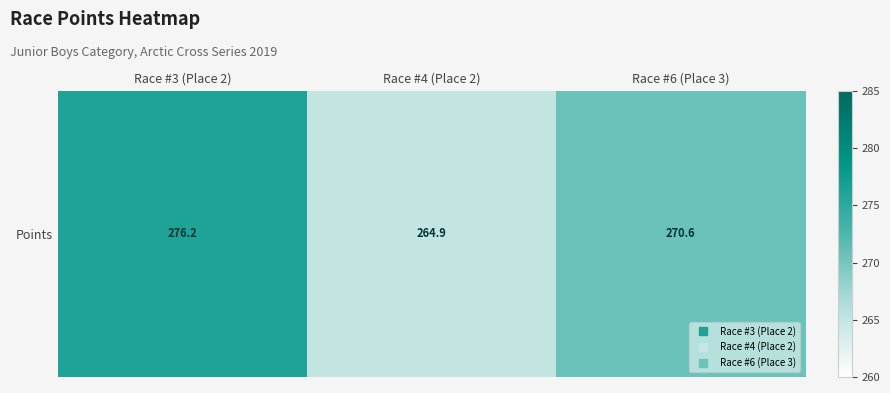

Which label corresponds to the smallest value in the chart?

Race #4 (Place 2)